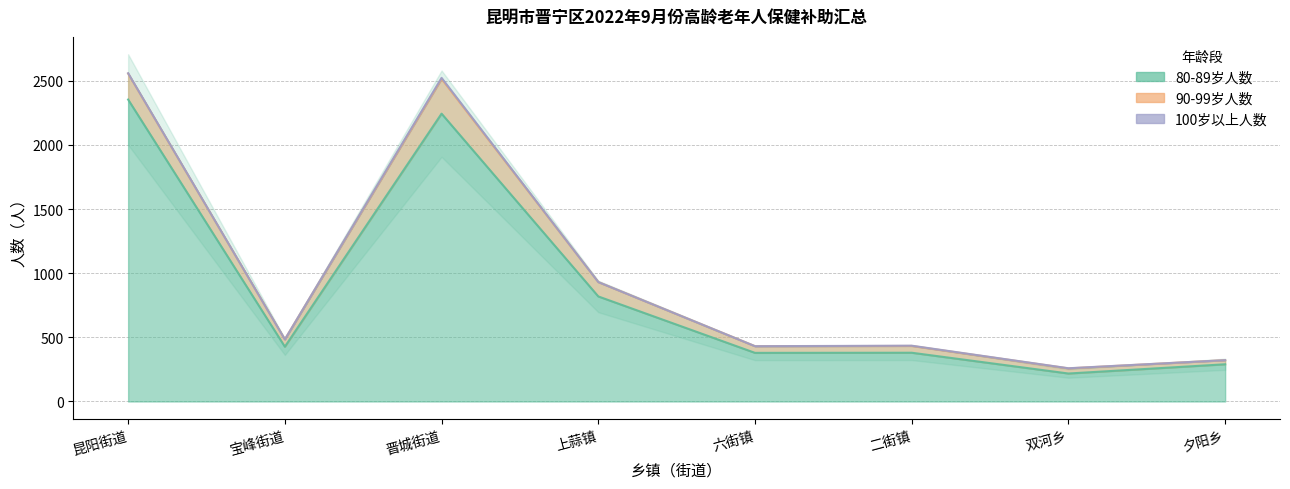

What is the label of the 3rd point from the right?

二街镇